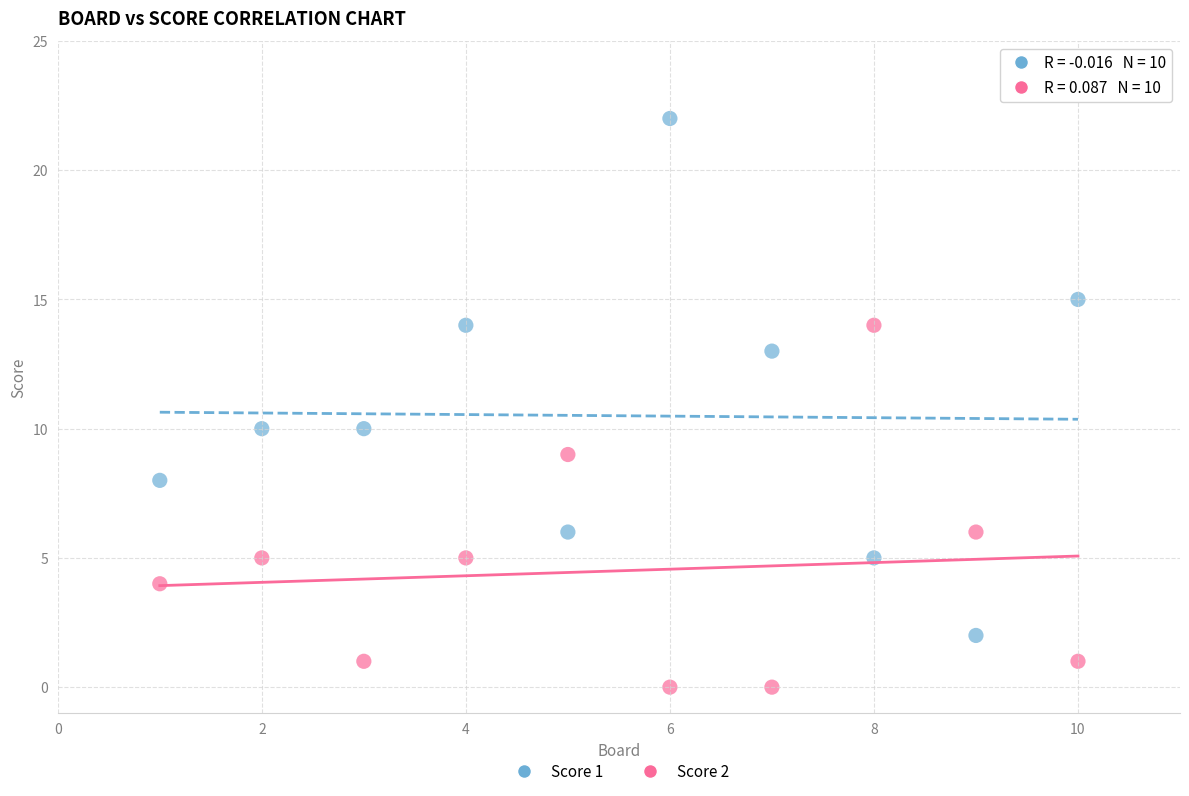

Which series reaches the minimum Y coordinate?

Score 2